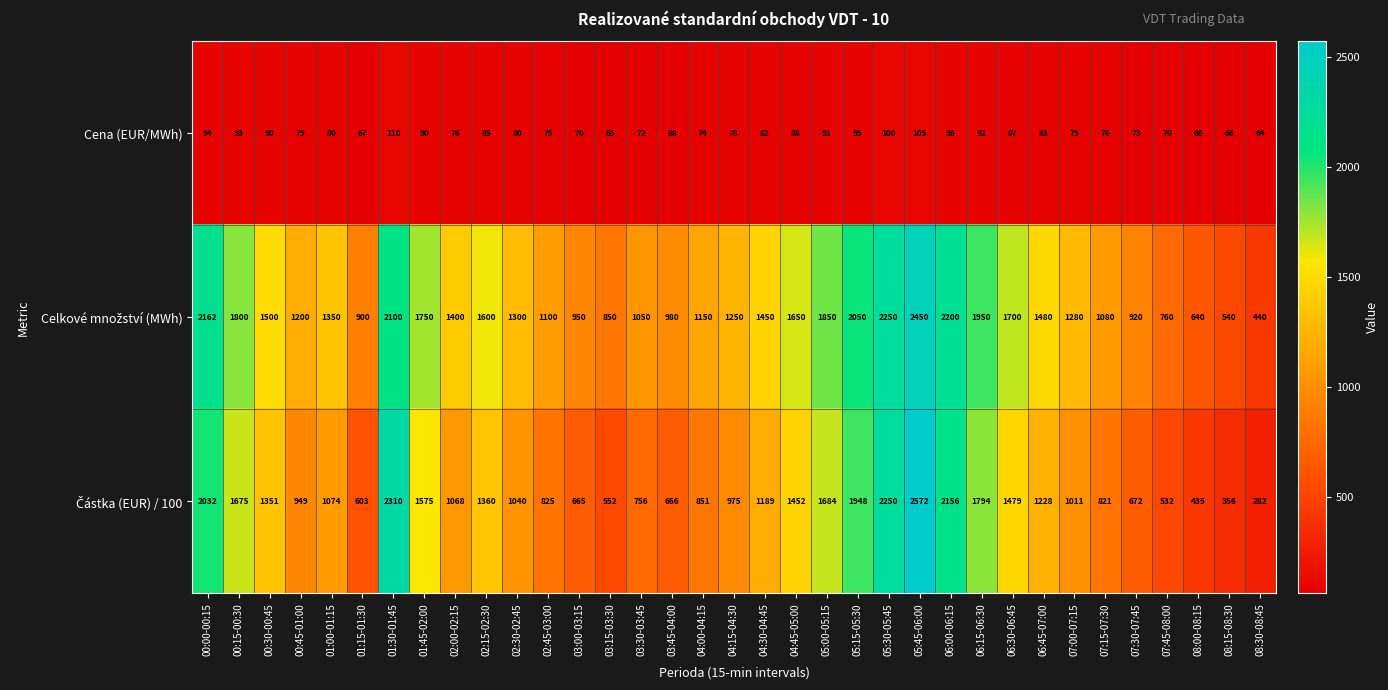

The value of Cena (EUR/MWh) at 08:00-08:15 is 97. True or false?

False